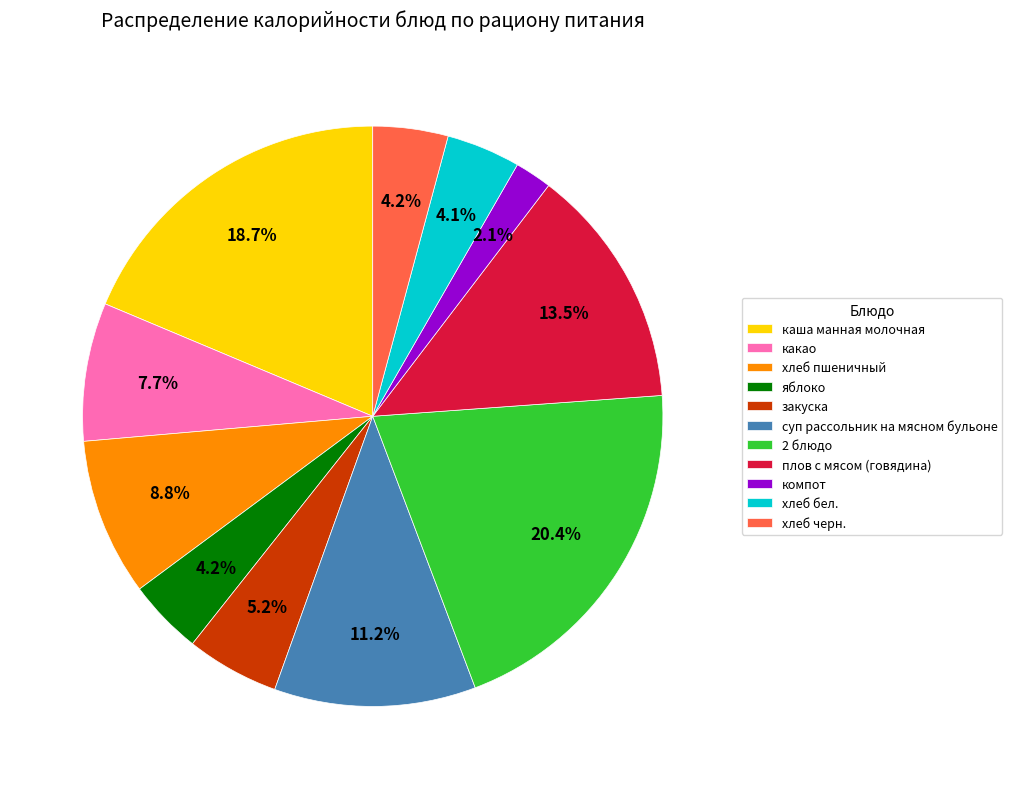

How many segments does this pie chart have?

11